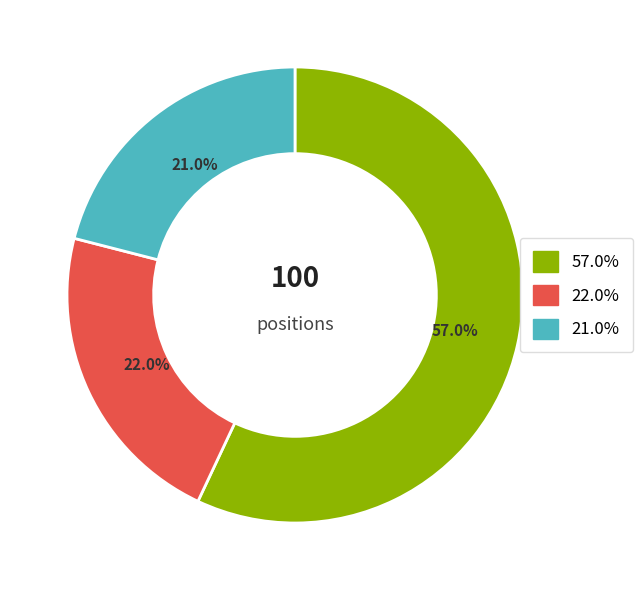

Does any single category account for the majority?

Yes